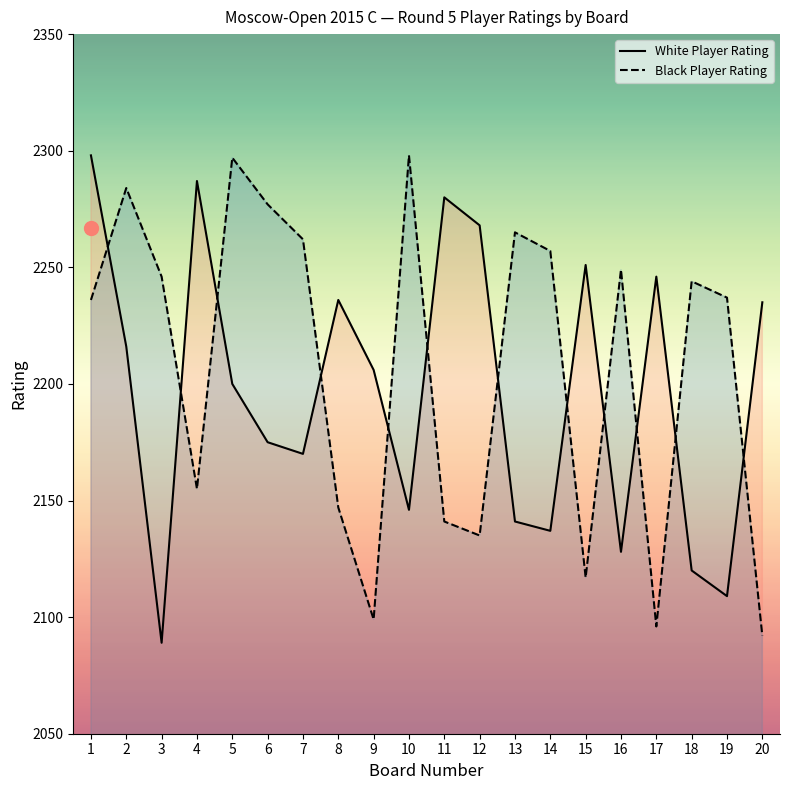

Which category has the lowest value in the White Player Rating series?

3